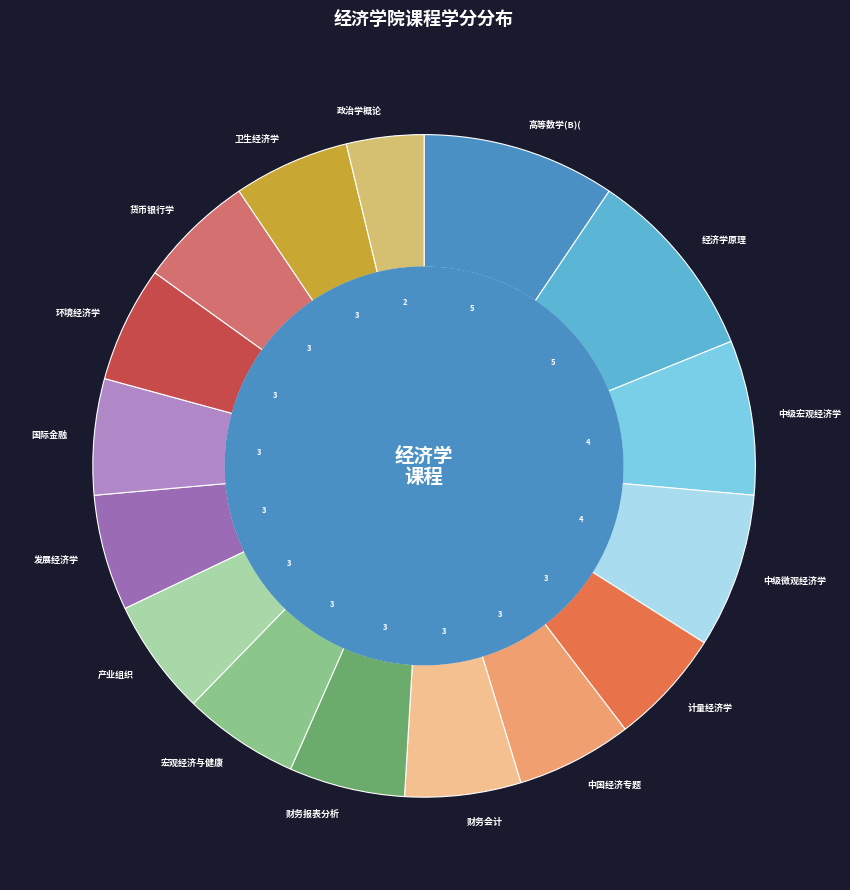

True or false: 卫生经济学 accounts for 17% of the total.

False